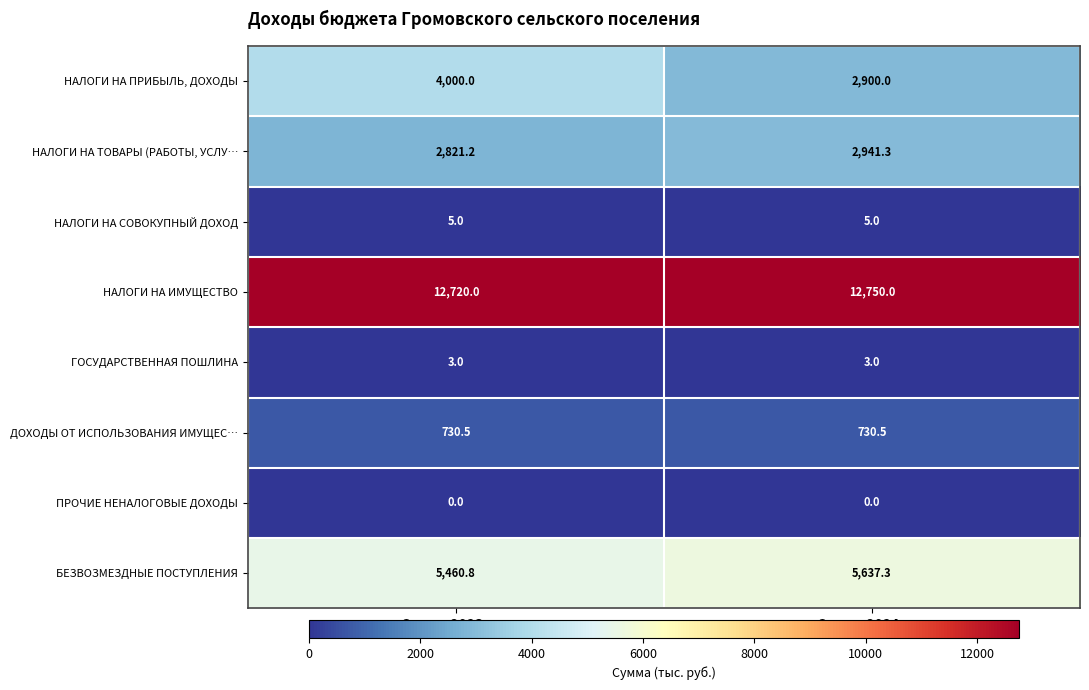

Count the number of data series in this chart.

8